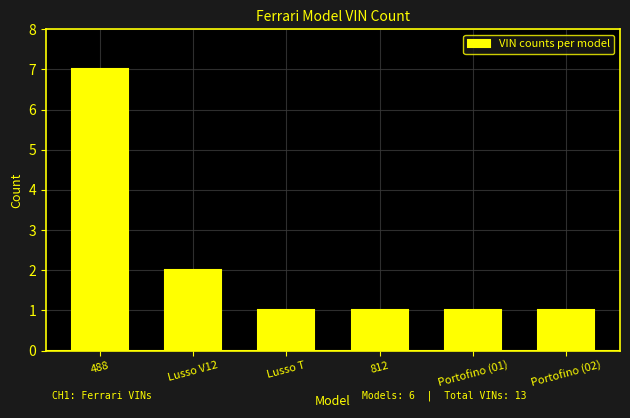

Reading left to right, transcribe all the data shown in this chart.

7	2	1	1	1	1